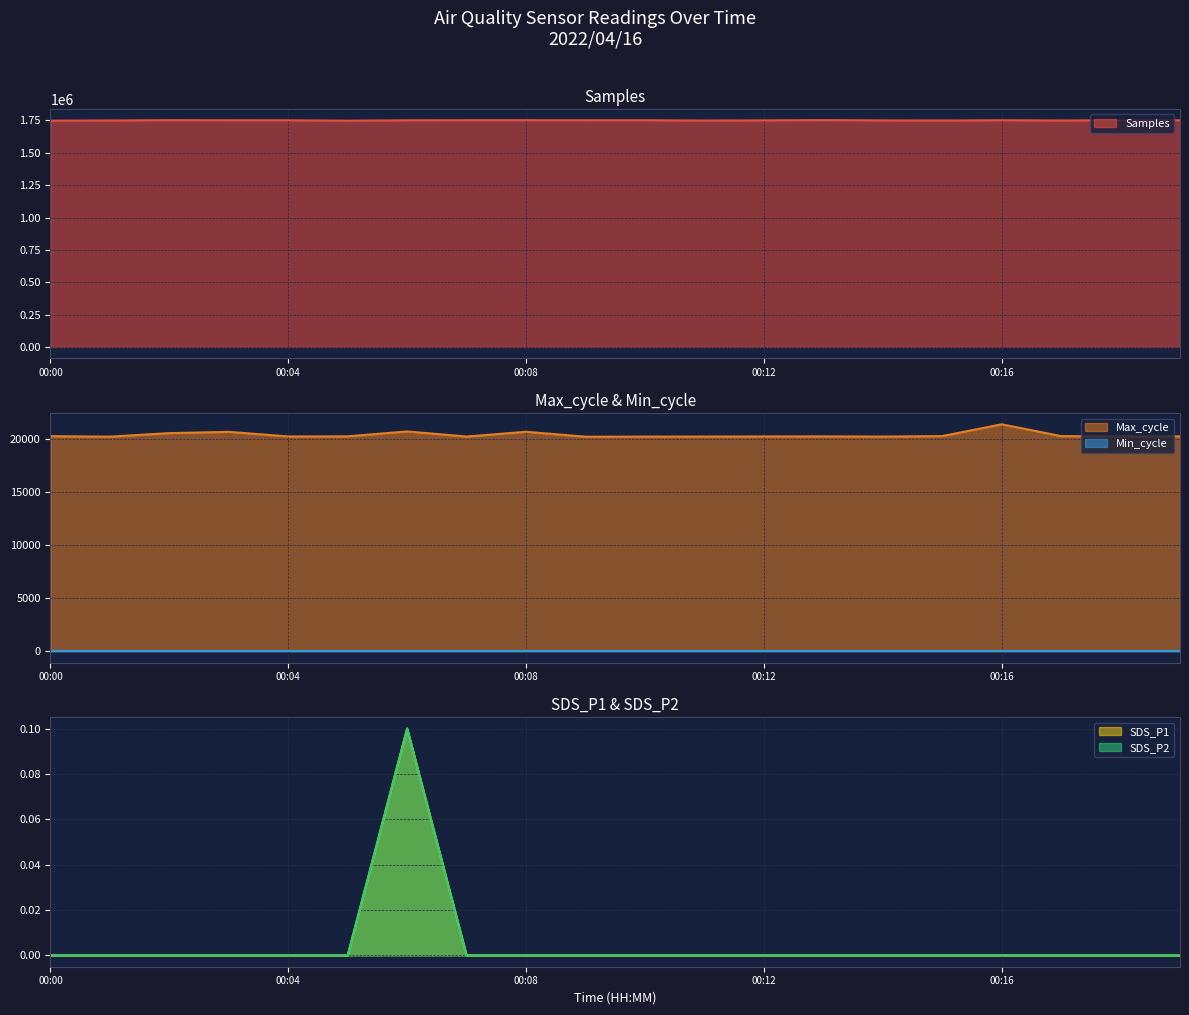

Which has a higher value, 00:11 or 00:15?

00:15